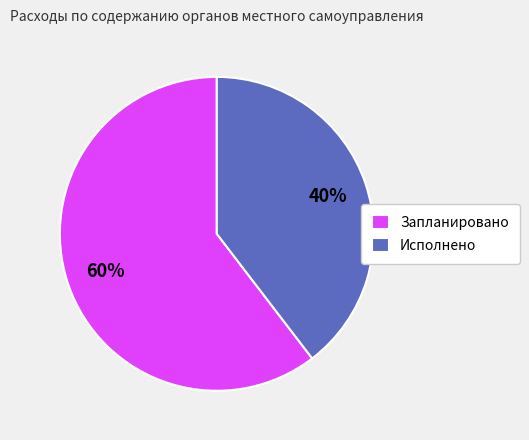

To the nearest percent, what is the average slice percentage?

50%